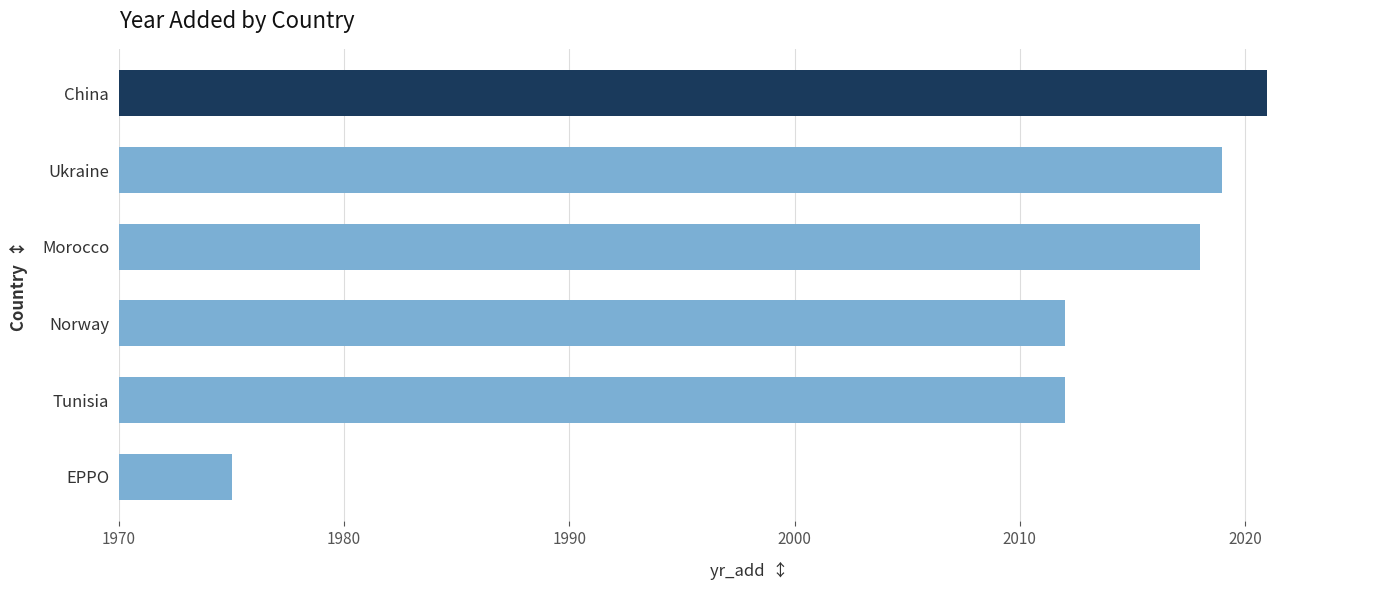

What is the ratio of the value at Ukraine to the value at Norway?

1.0